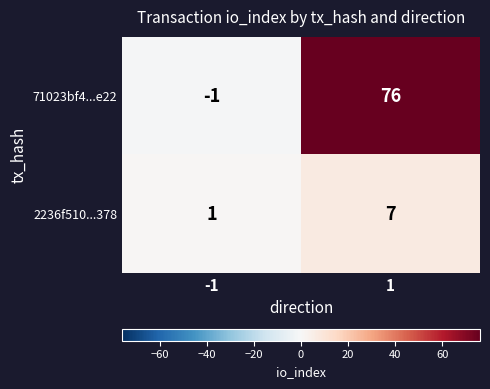

Which series has the largest range (max minus min)?

71023bf4...e22